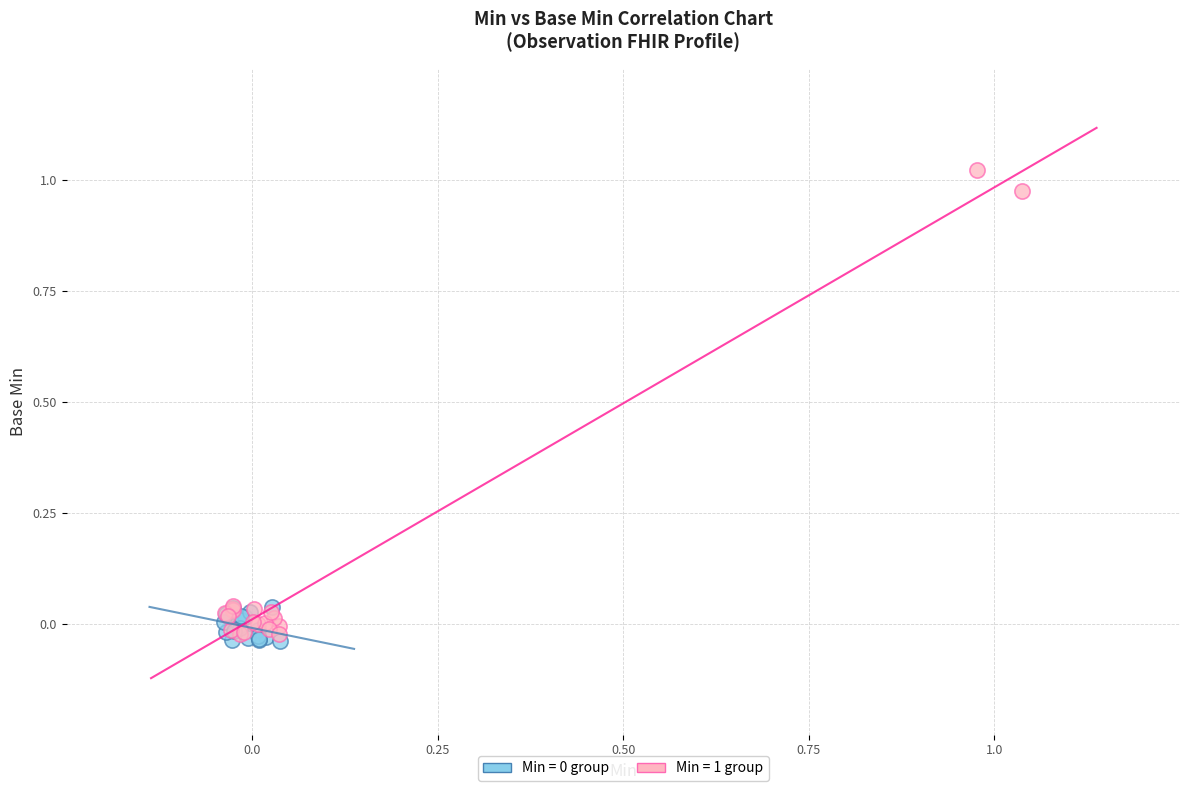

Which series has the widest spread of Y values?

Min = 1 group